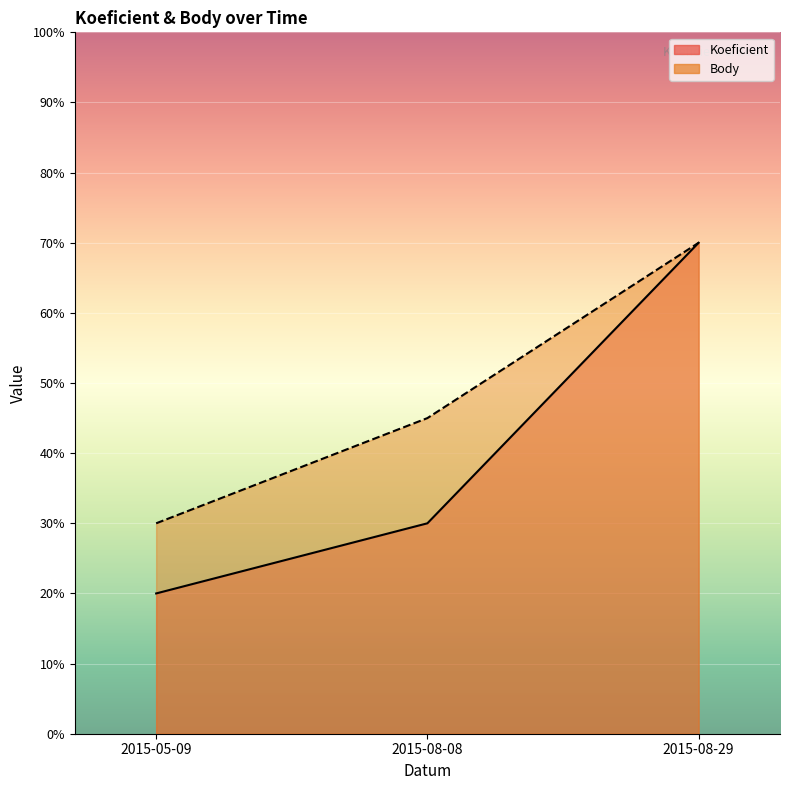

What value does the Koeficient series have at 2015-08-29?

7.0